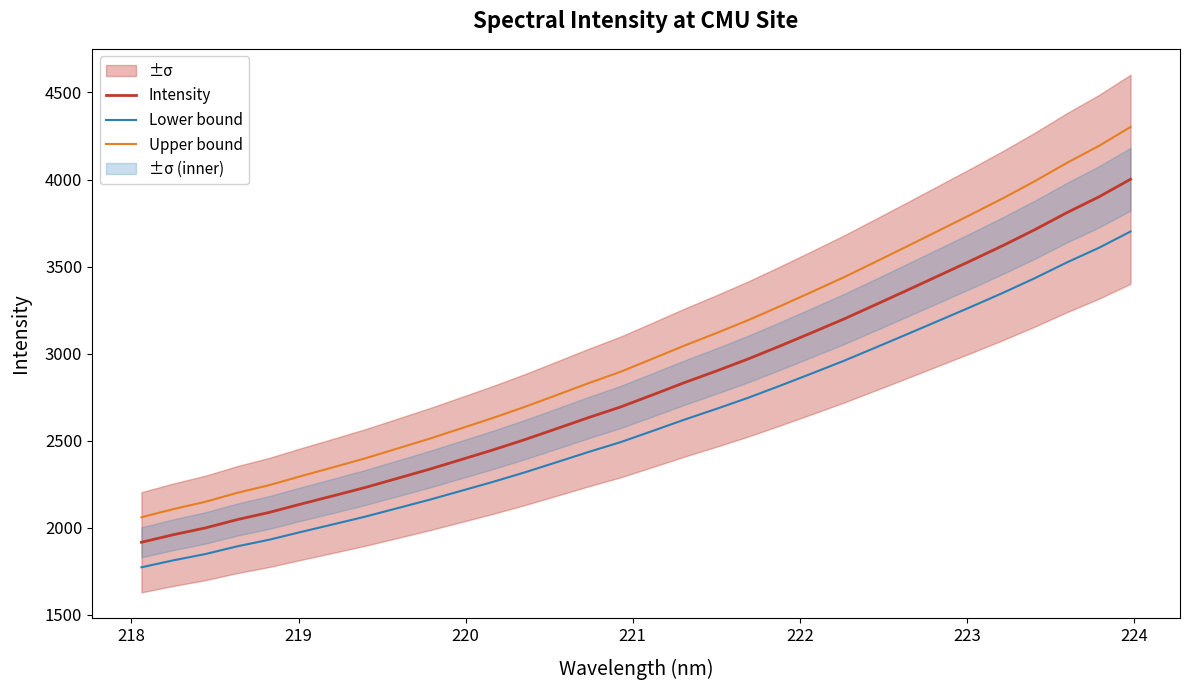

True or false: Intensity and Upper bound cross at least once.

False